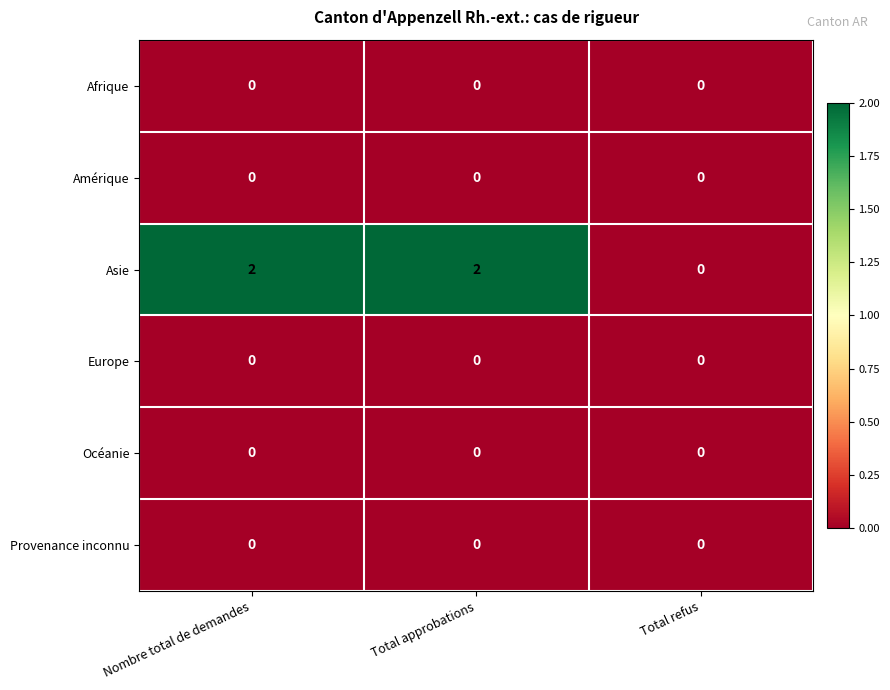

Which series has the largest total across all categories?

Asie